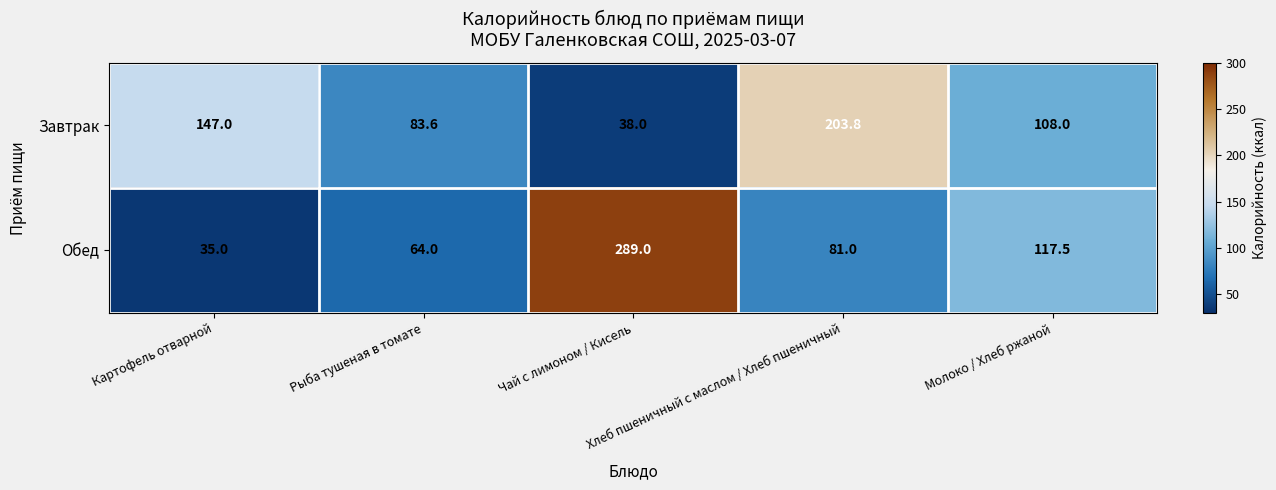

Count the number of categories in the chart.

5